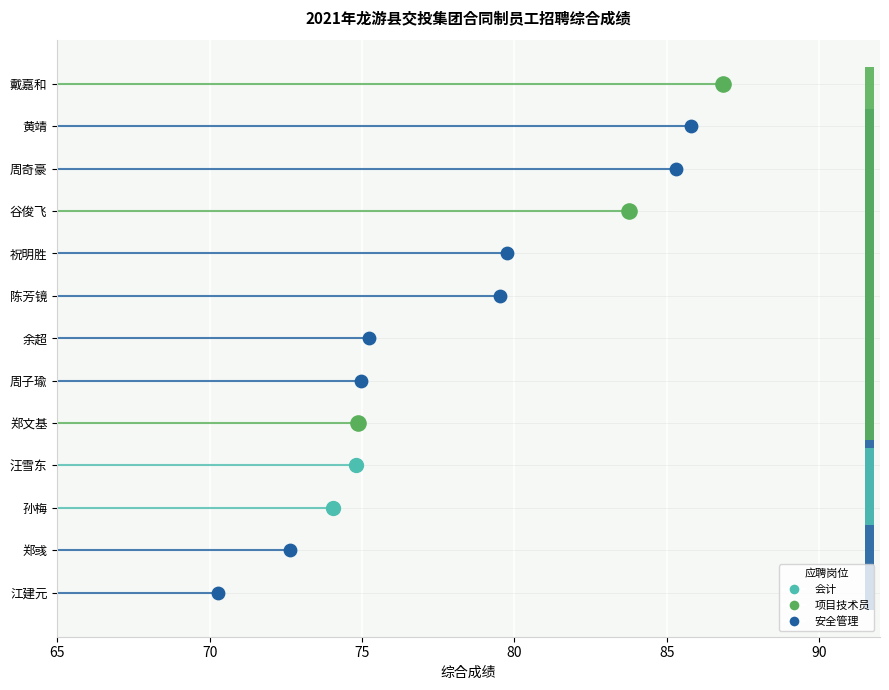

What is the ratio of the value at 孙梅 to the value at 余超?

1.0